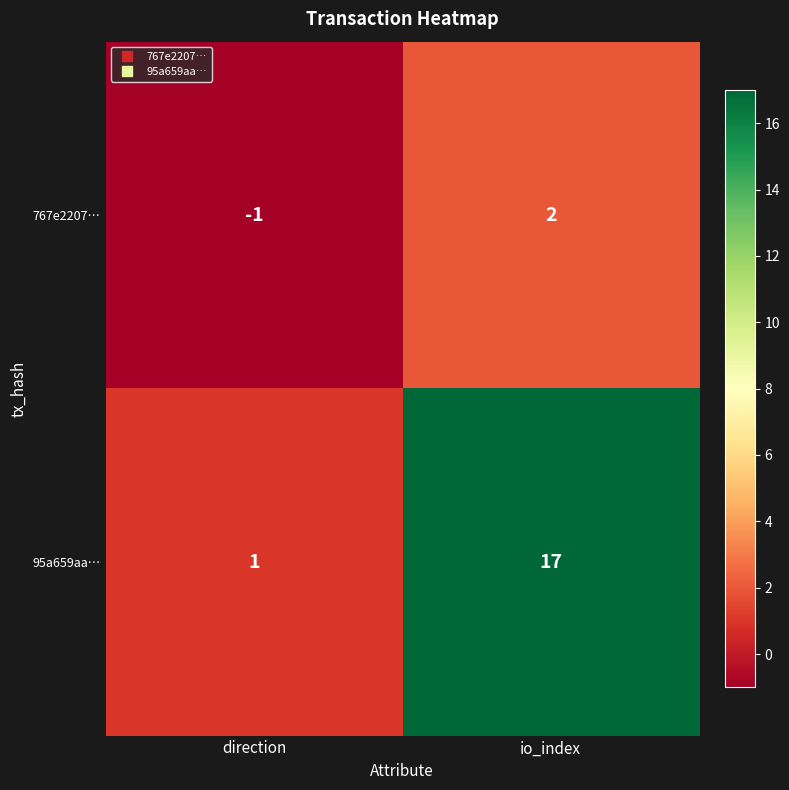

What is the total value across all series at io_index?

19